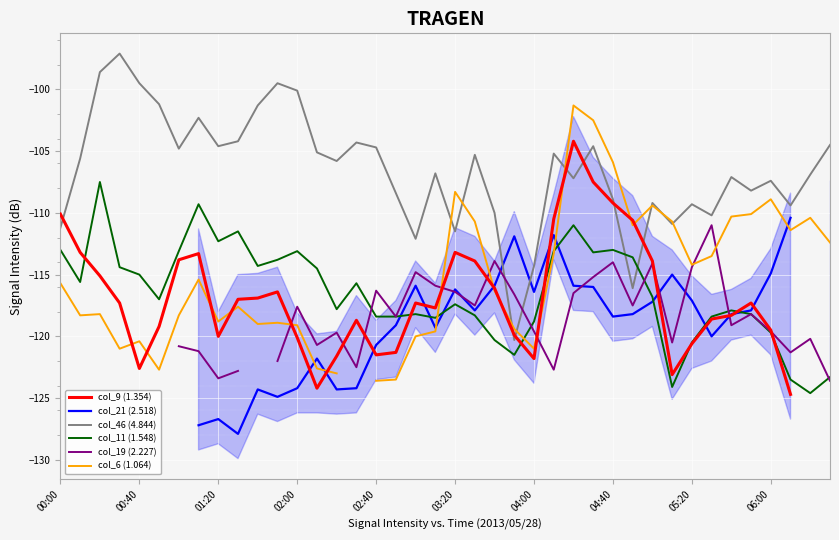

How many intersections are there between col_21 (2.518) and col_9 (1.354)?

11